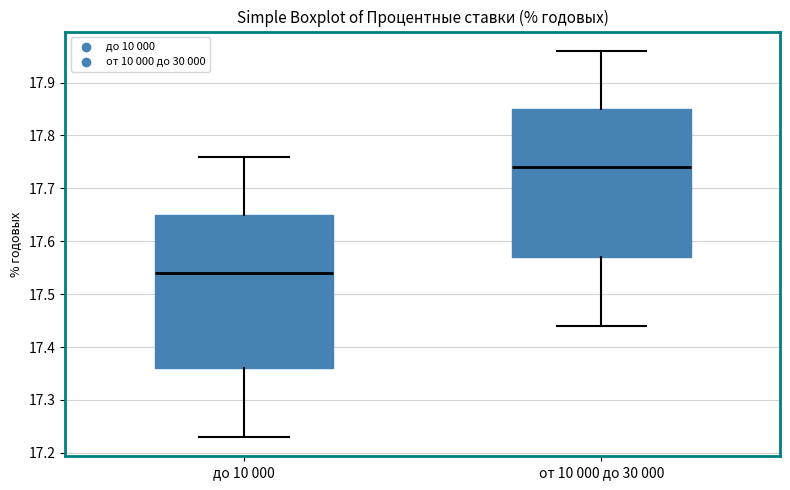

Where is the lower edge of the box for от 10 000 до 30 000 on the y-axis? The values are not printed on the chart, so give them approximately, as read against the axis.

17.57